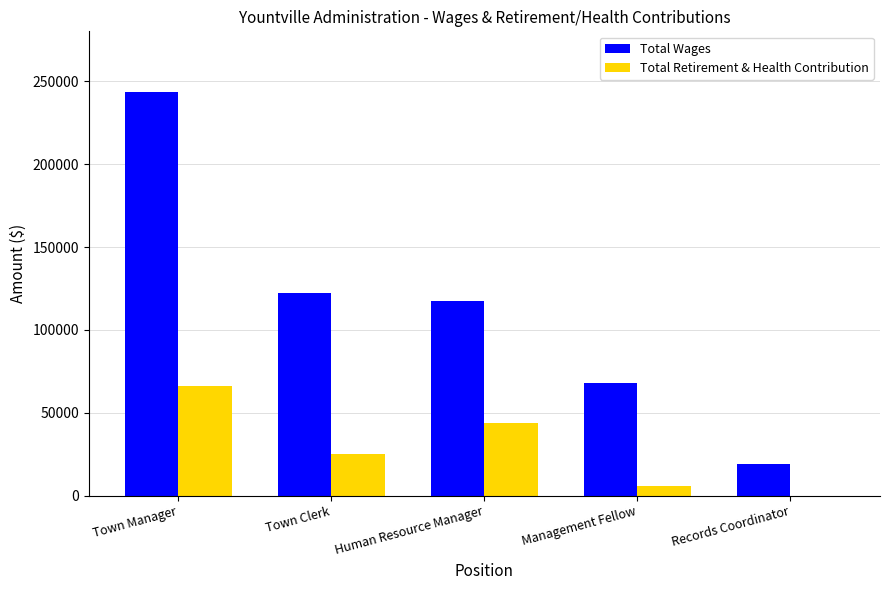

What is the sum of all Total Retirement & Health Contribution values?

141299